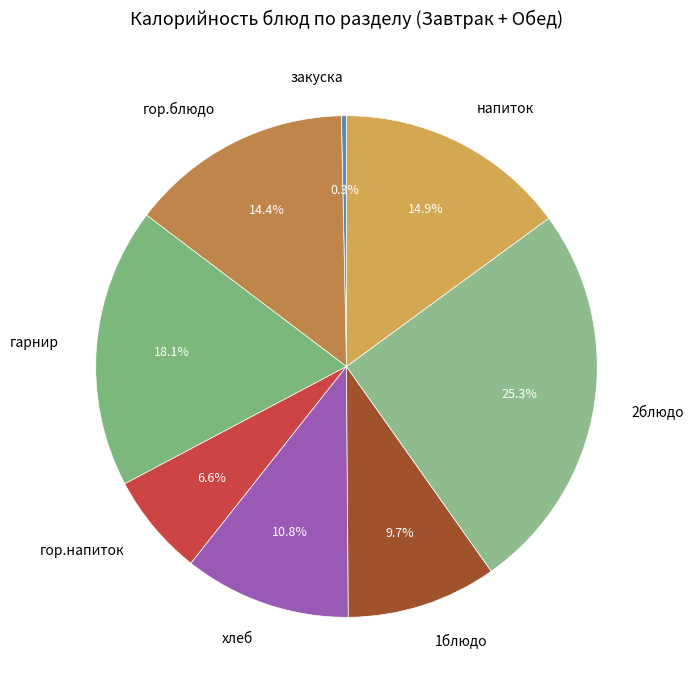

To the nearest percent, what is the combined percentage of закуска and хлеб?

11%